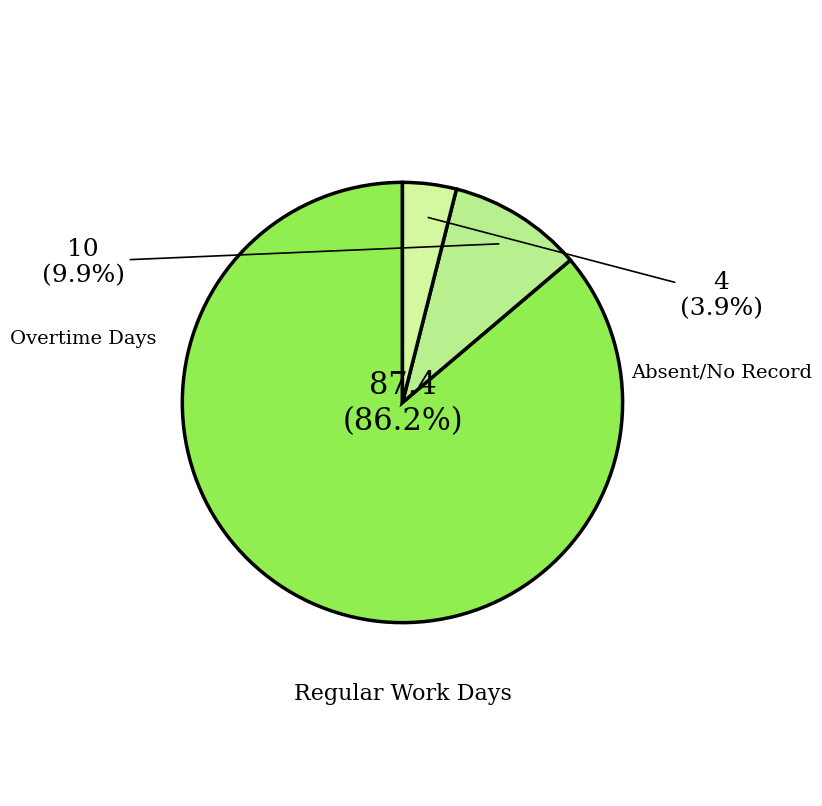

How many slices are in this pie chart?

3